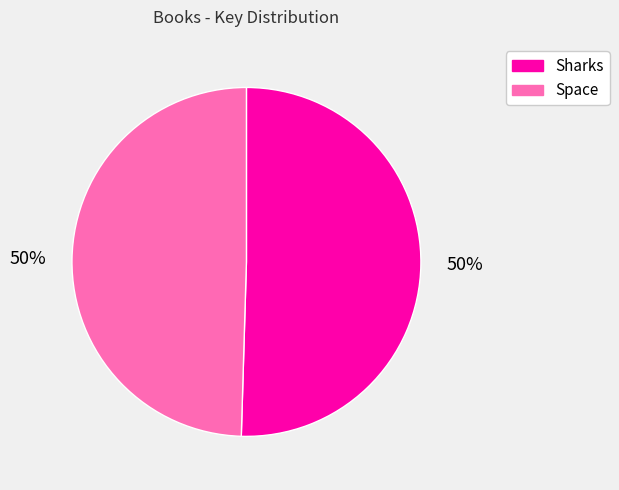

To the nearest percent, what is the combined percentage of Sharks and Space?

100%